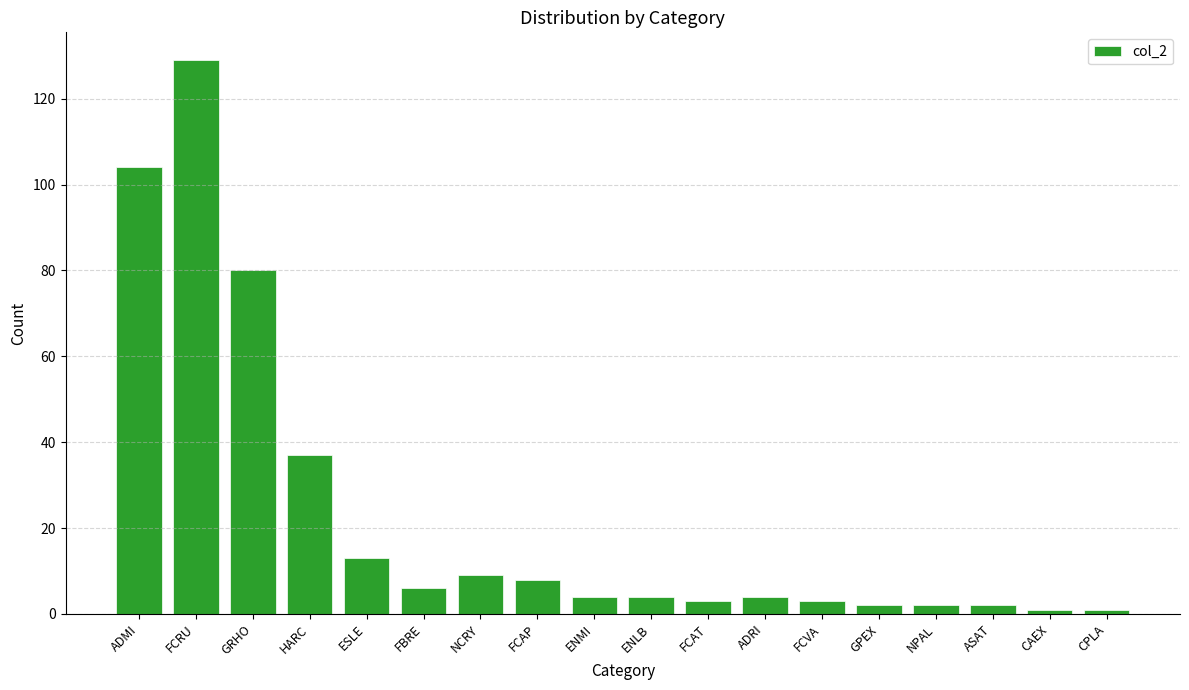

What is the average value?

23